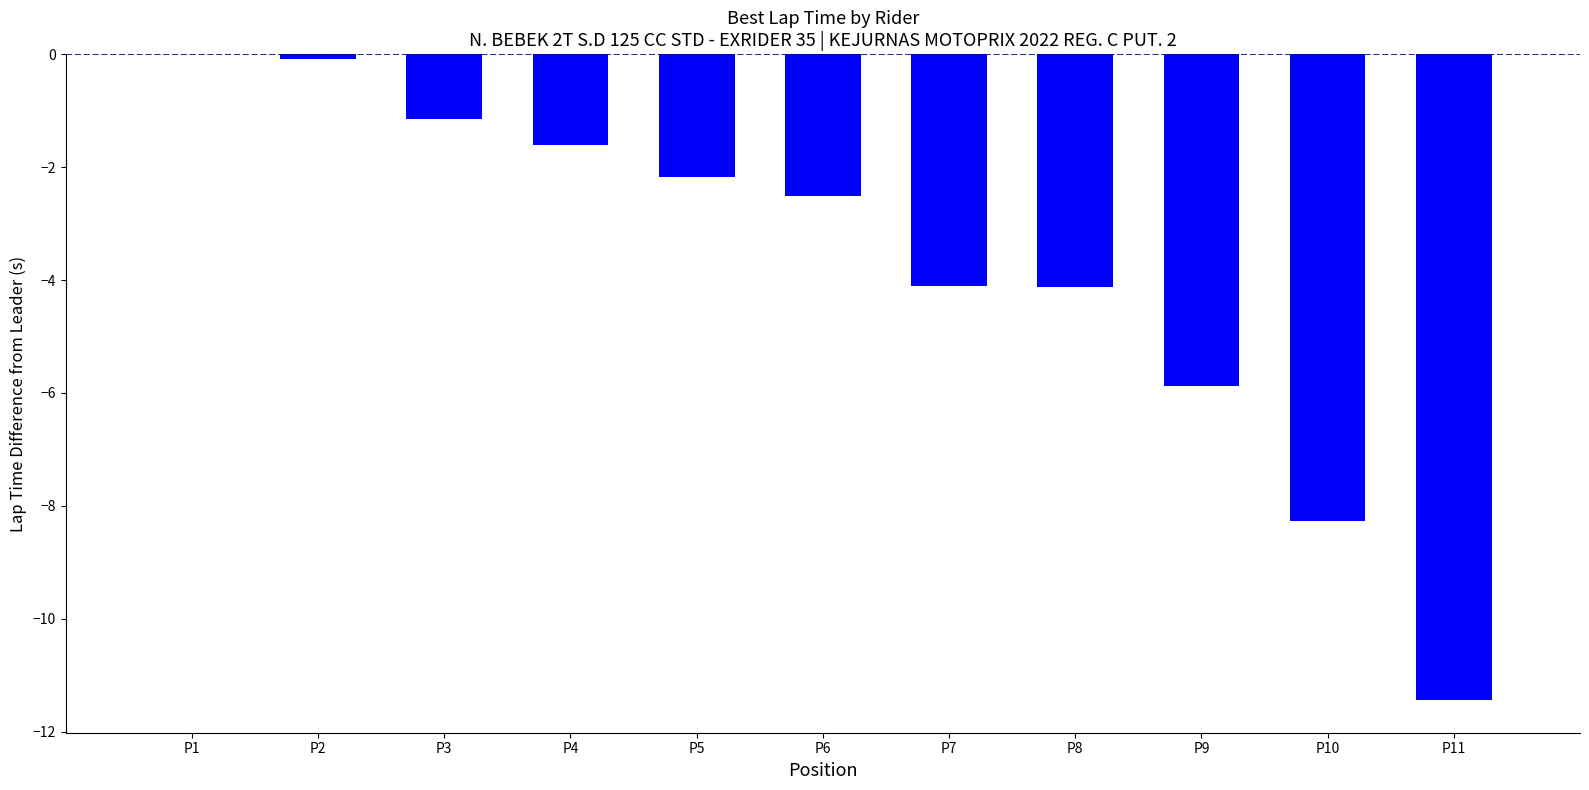

What is the sum of the values at P8 and P10?

-12.4